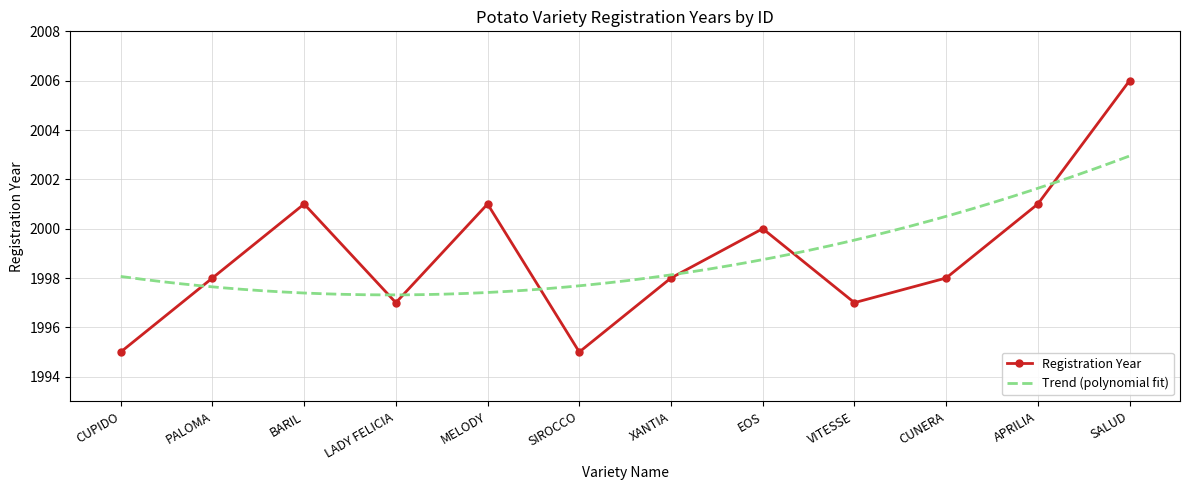

Rank the categories by value from highest to lowest.

SALUD, BARIL, MELODY, APRILIA, EOS, PALOMA, XANTIA, CUNERA, LADY FELICIA, VITESSE, CUPIDO, SIROCCO